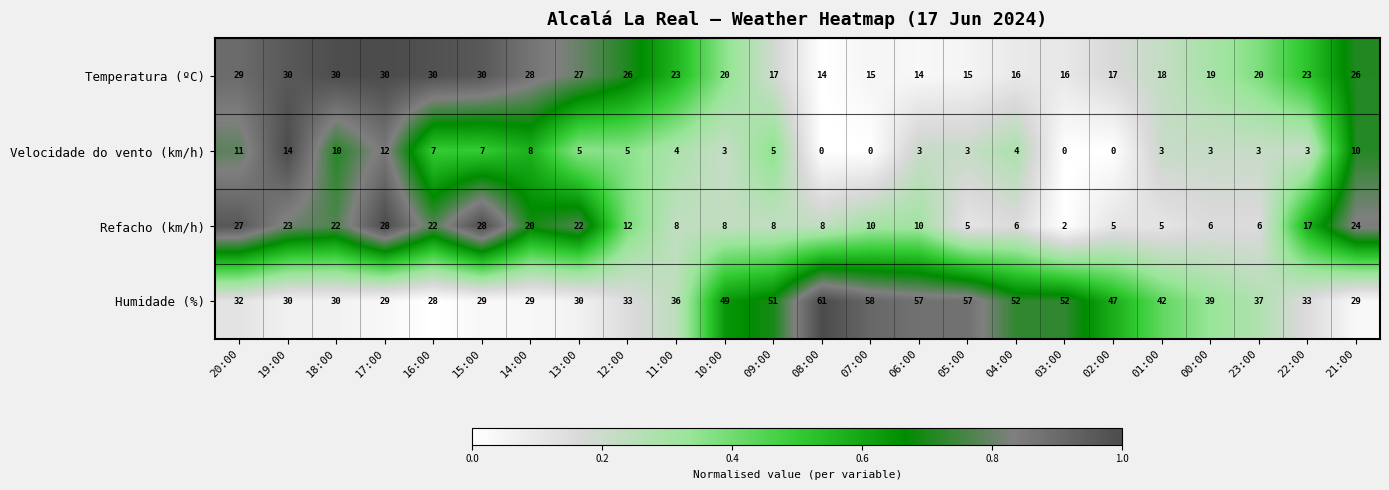

At how many categories does at least one series exceed 9?

24